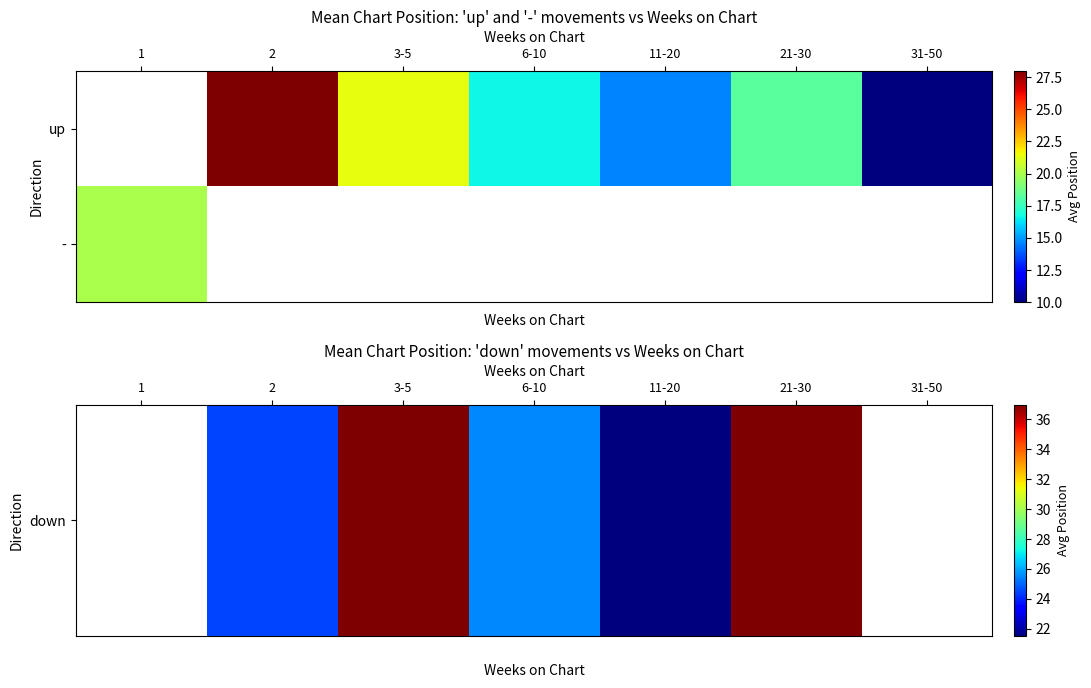

The value of - at 1 is 33.4. True or false?

False